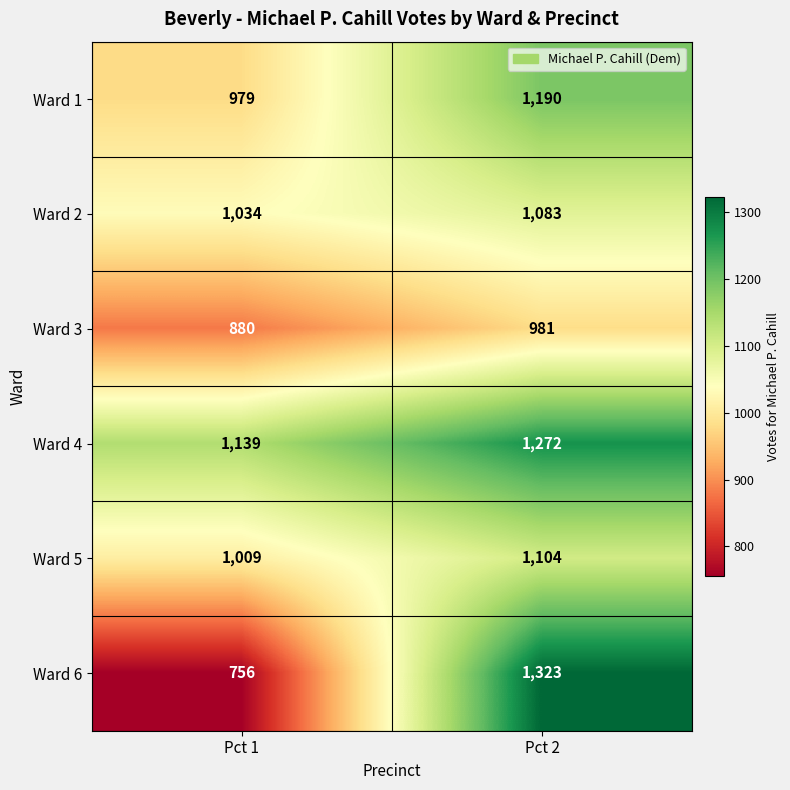

What is the total value across all series at Pct 1?

5797